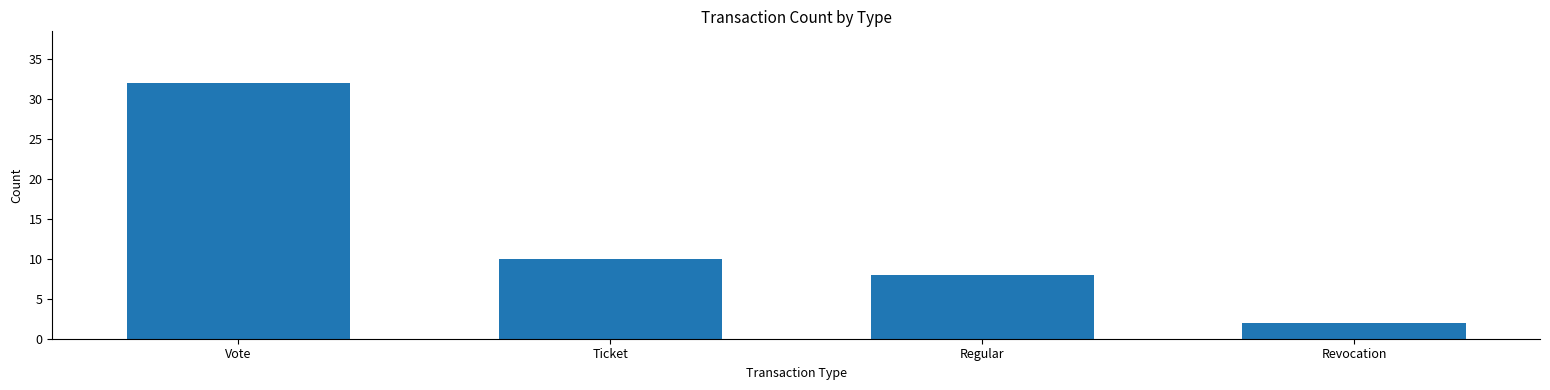

What is the label of the 4th bar from the right?

Vote